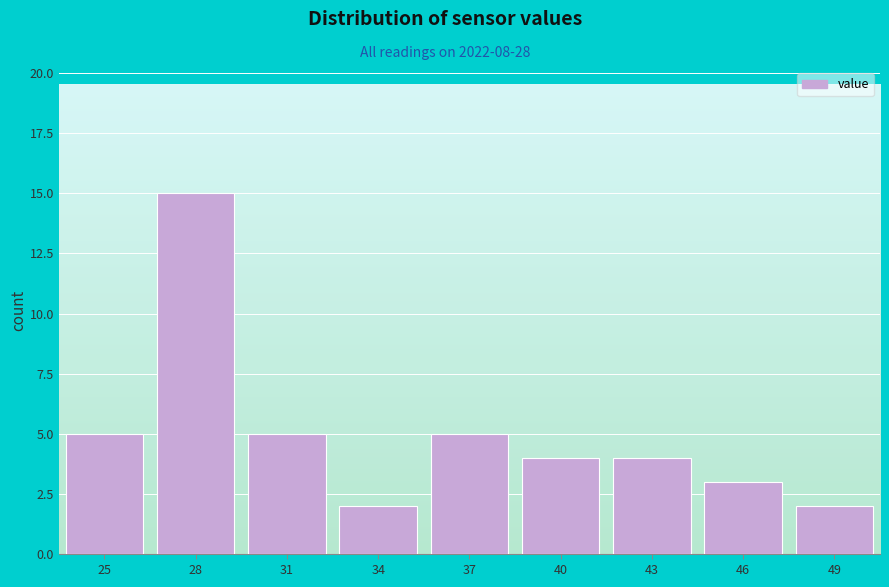

Reading left to right, extract all data points from this chart.

25=5	28=15	31=5	34=2	37=5	40=4	43=4	46=3	49=2